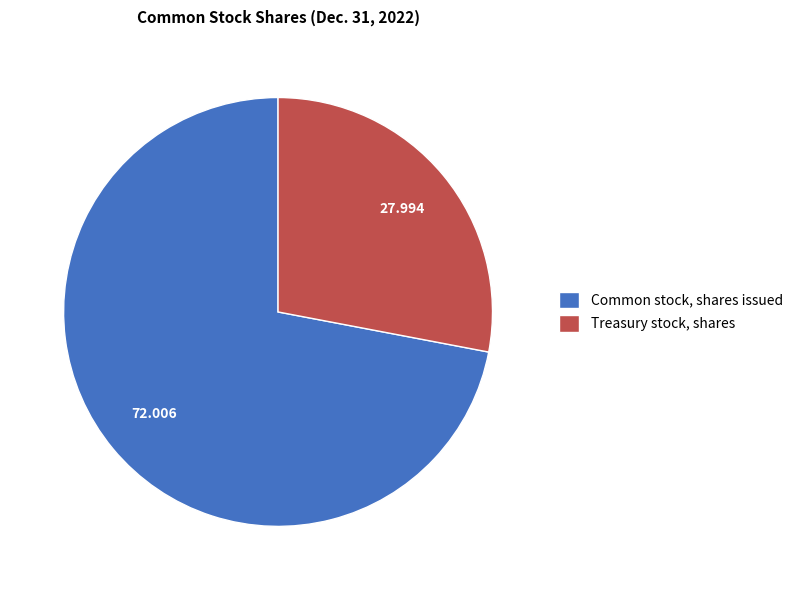

Combined, do Common stock, shares issued and Treasury stock, shares account for over 50%?

Yes